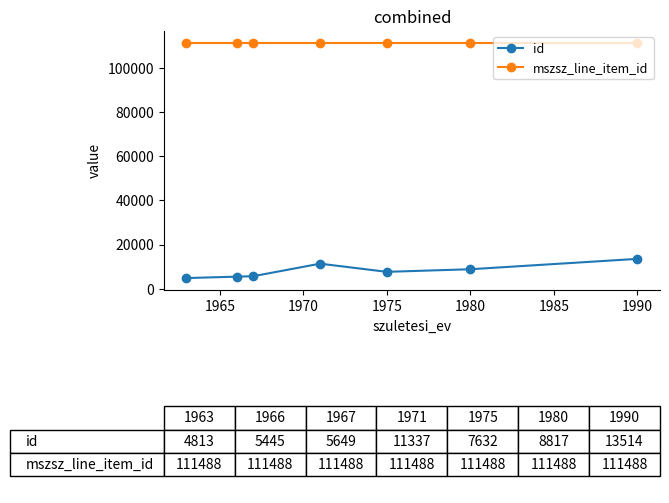

At how many categories does at least one series exceed 69845?

7